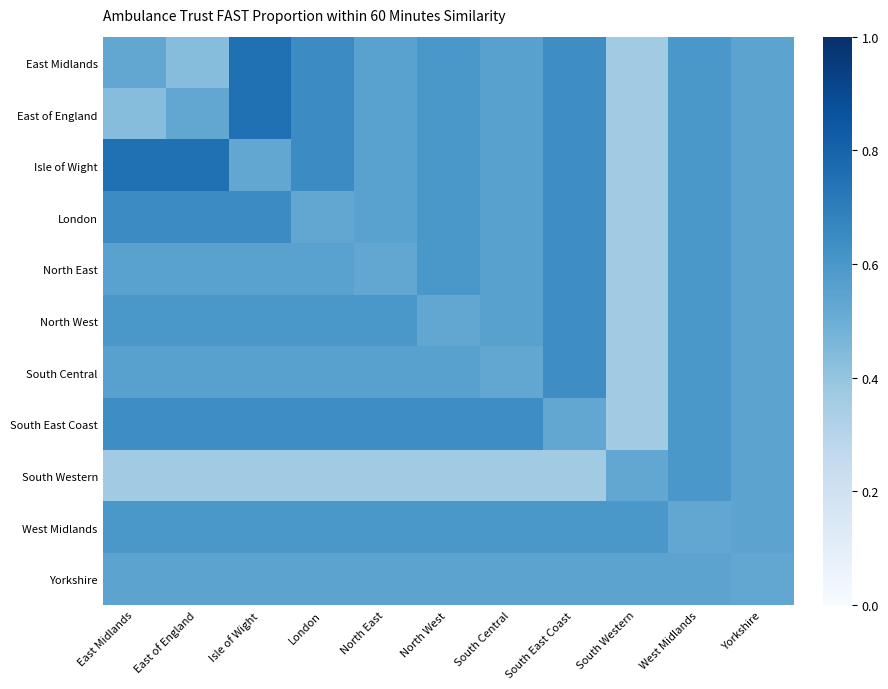

At East Midlands, list the series in order from smallest to largest.

South Western, East of England, East Midlands, Yorkshire, North East, South Central, West Midlands, North West, South East Coast, London, Isle of Wight